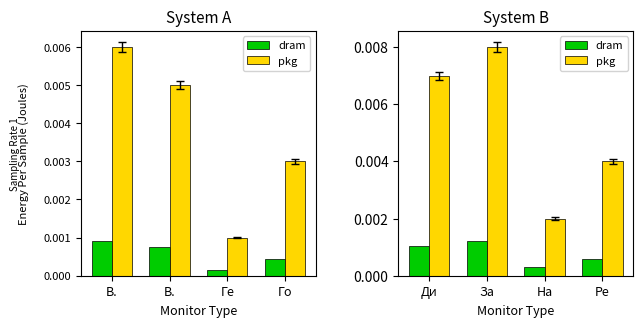

What is the label of the 4th bar from the right?

Ди